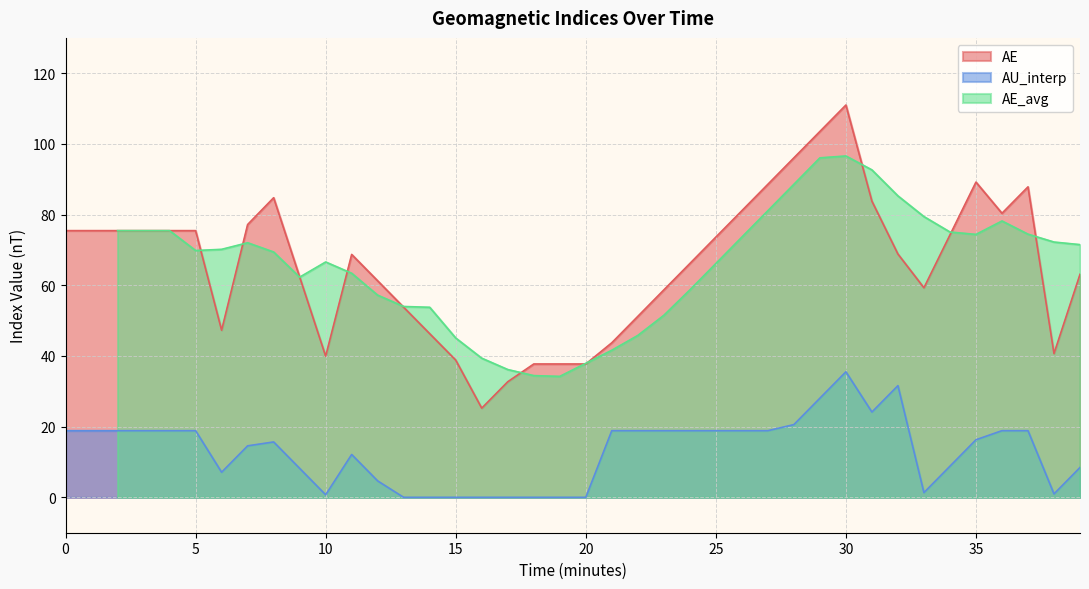

True or false: AE and AU_interp intersect in this chart.

False